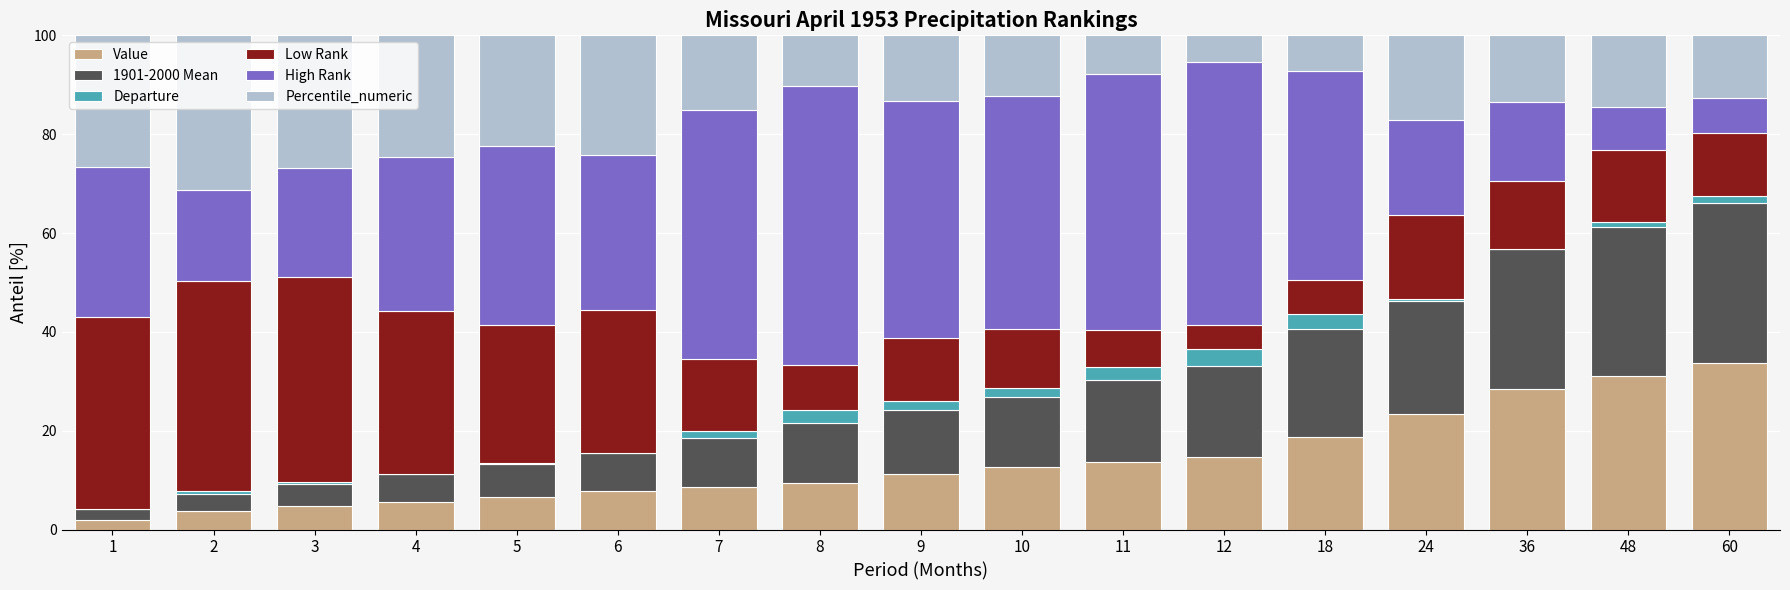

True or false: Value has a value of 8.6 at 7.

True